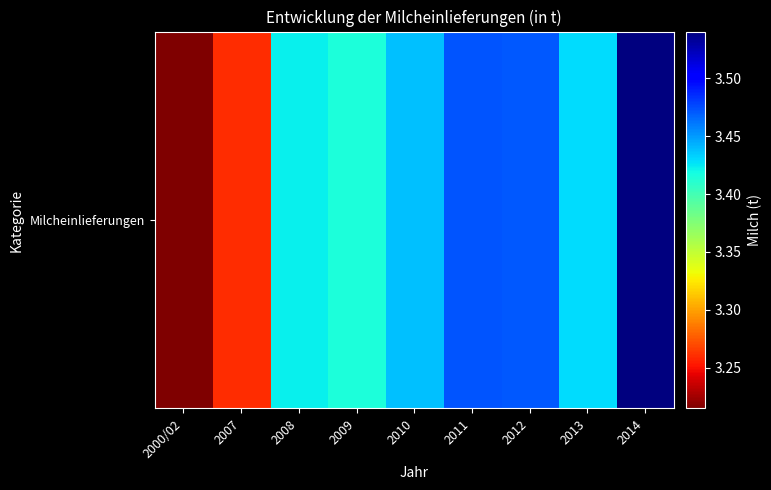

What is the change in value from 2007 to 2014?

+280444